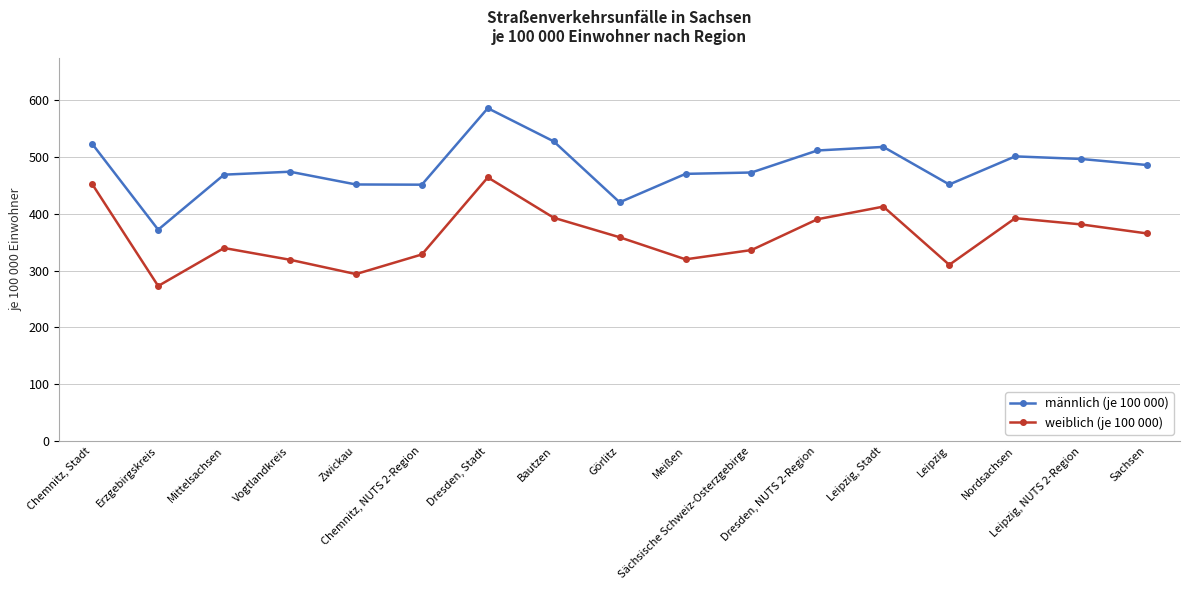

What is the difference between the second highest and second lowest values in the männlich (je 100 000) series?

107.2